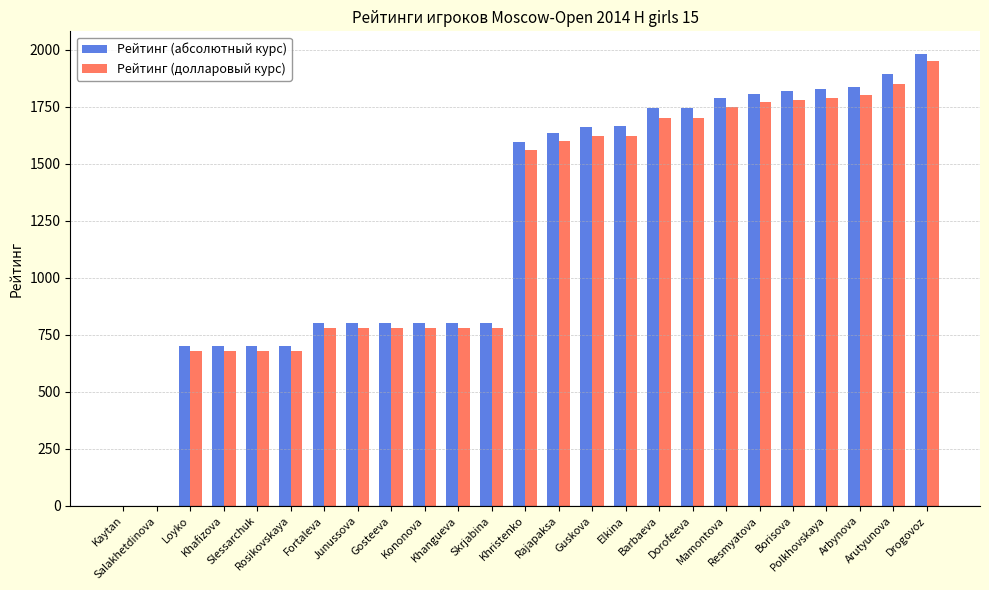

What is the sum of all Рейтинг (долларовый курс) values?

29890